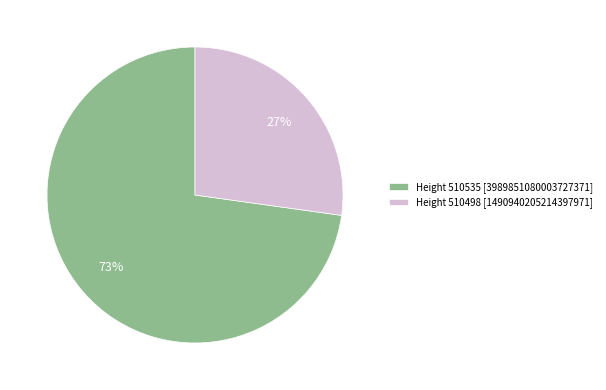

Which slice represents more than half of the pie?

Height 510535 [3989851080003727371]